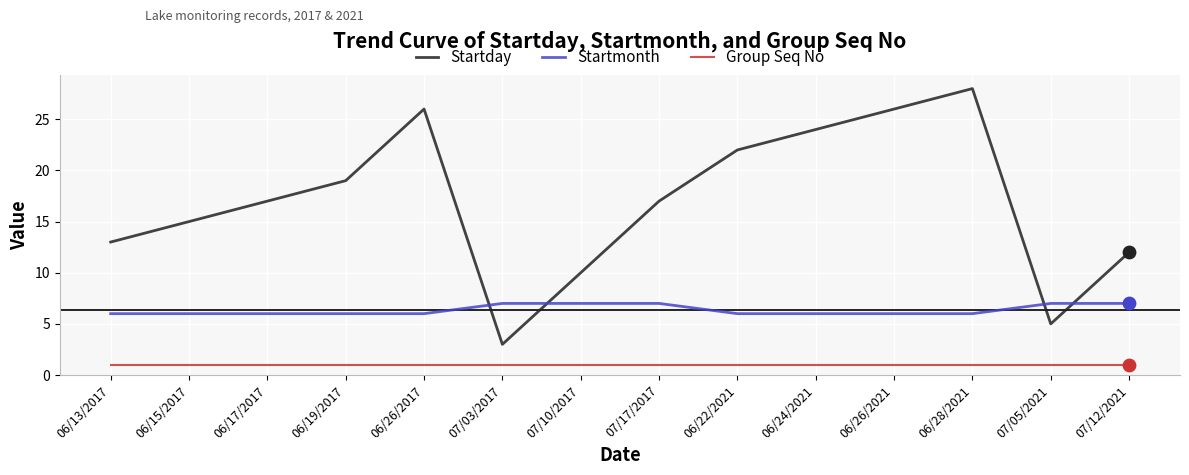

Which series has the largest total across all categories?

Startday